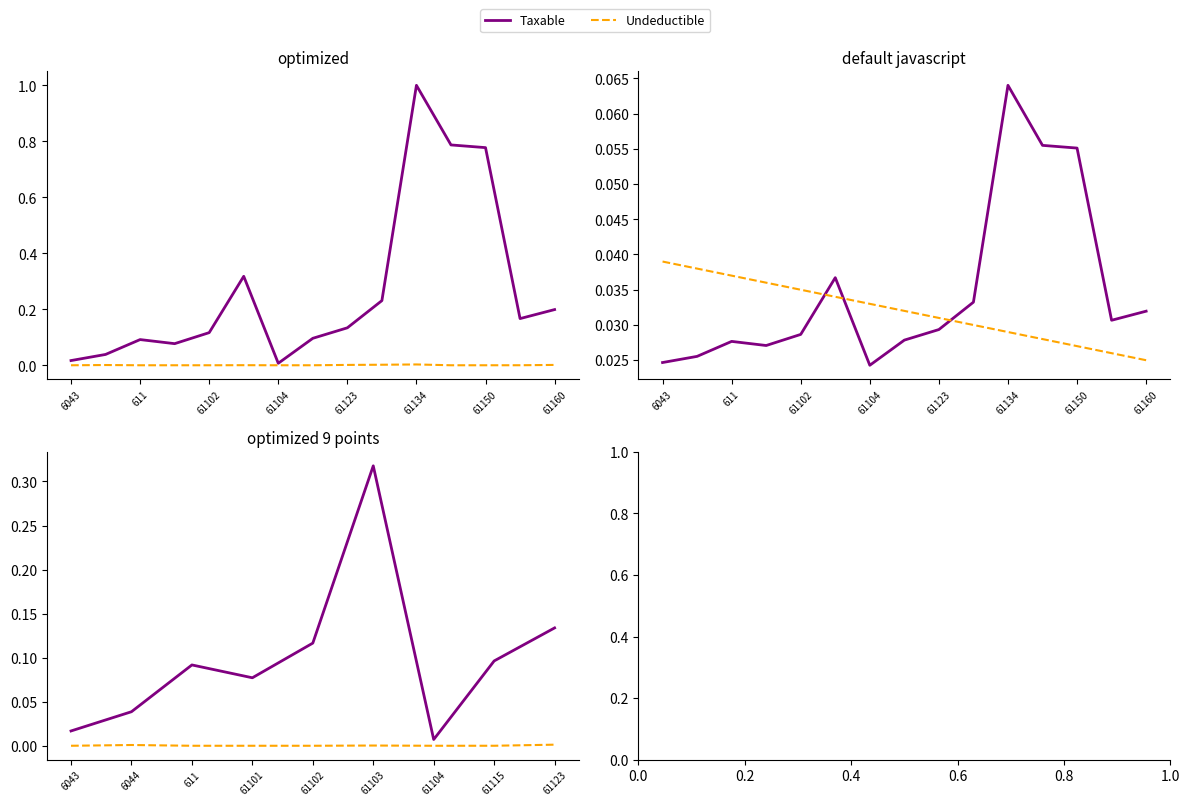

At how many categories does at least one series exceed 0?

9